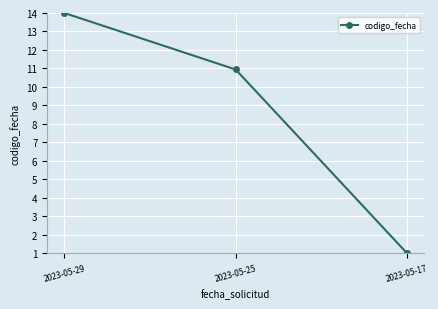

List the labels in order of value, smallest first.

2023-05-17, 2023-05-25, 2023-05-29